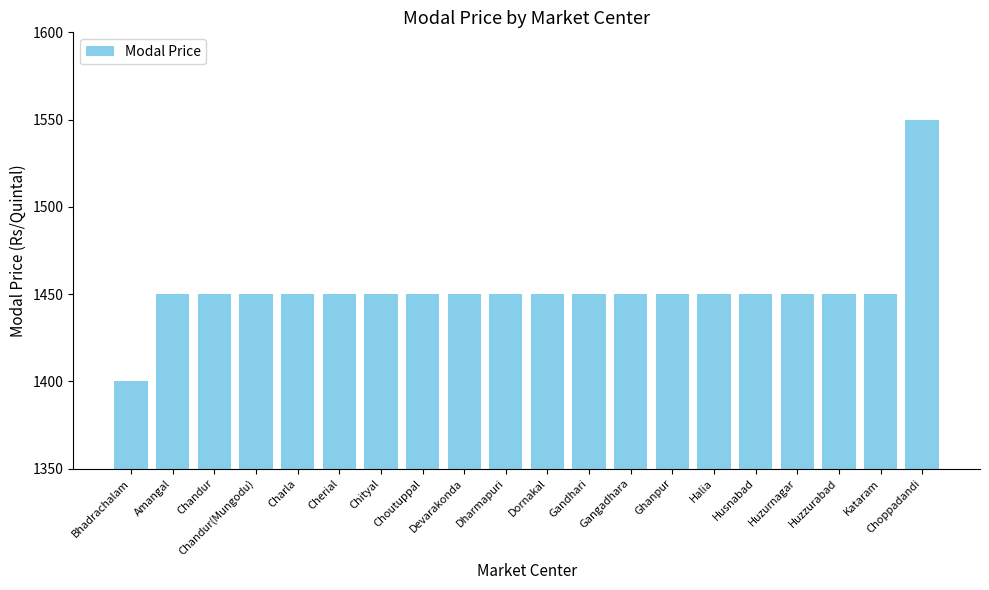

How many categories are shown in the chart?

20